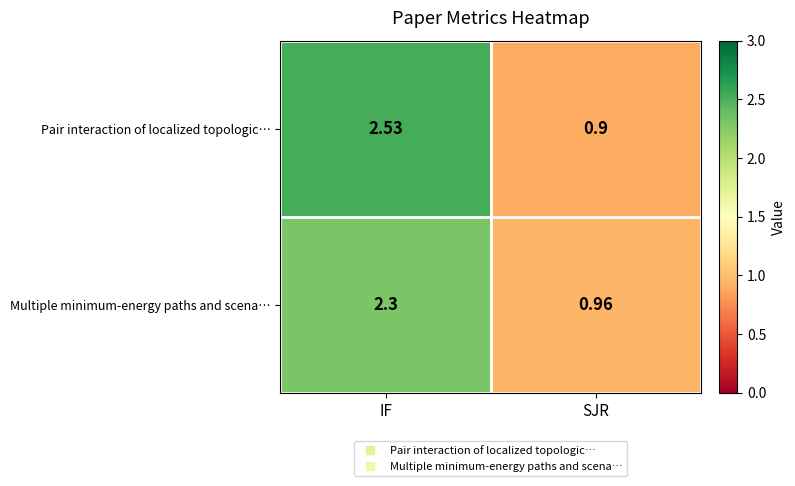

At IF, list the series in order from largest to smallest.

Pair interaction of localized topologic…, Multiple minimum-energy paths and scena…